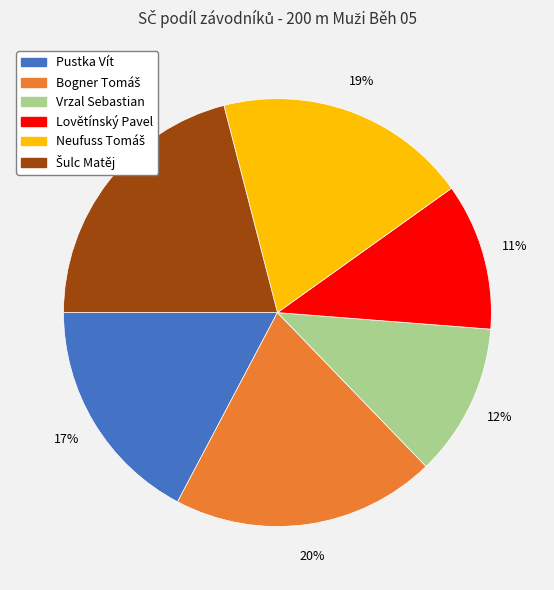

Count the number of slices in the pie.

6